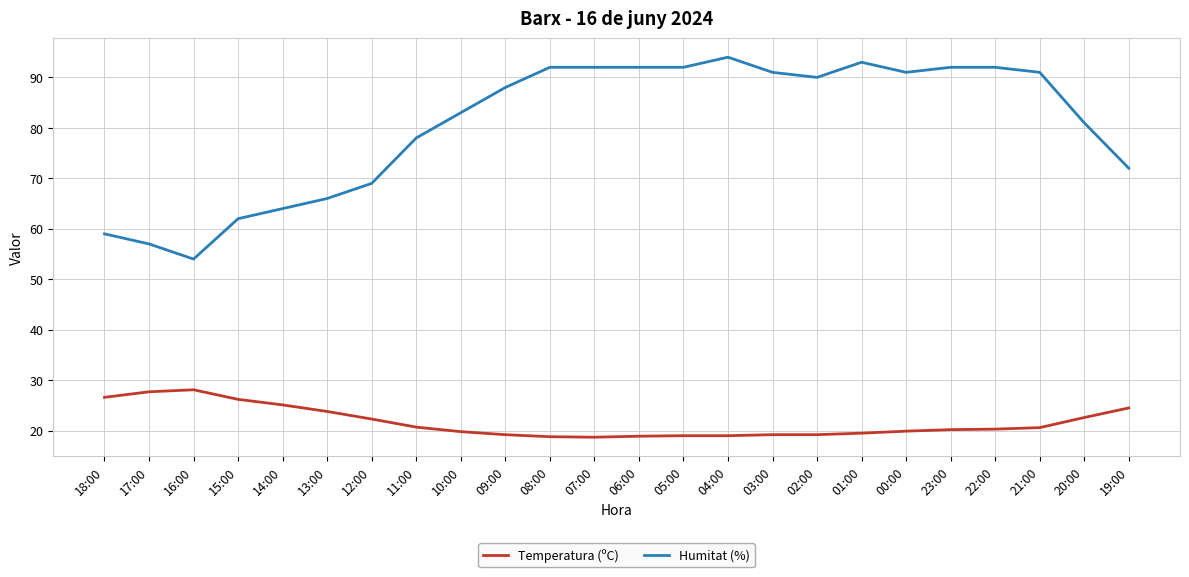

The Temperatura (ºC) series shows 29.5 at 23:00. True or false?

False